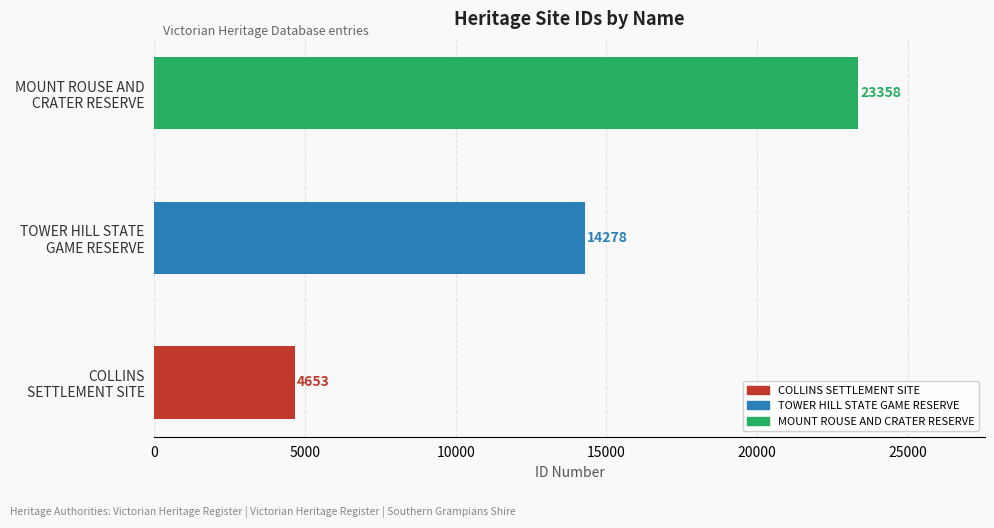

Between COLLINS SETTLEMENT SITE and TOWER HILL STATE GAME RESERVE, which is larger?

TOWER HILL STATE GAME RESERVE